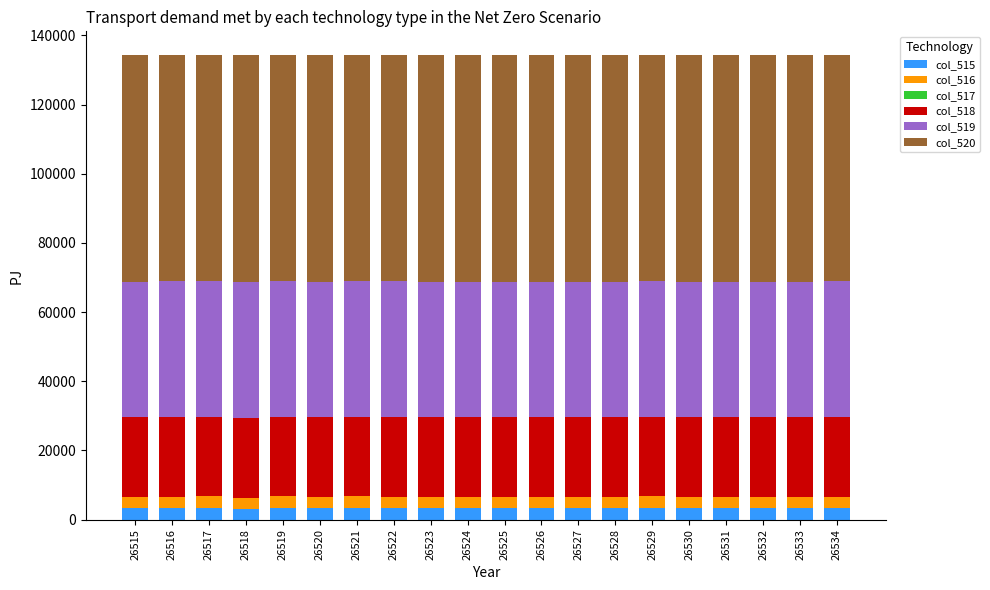

How many data points does each series have?

20